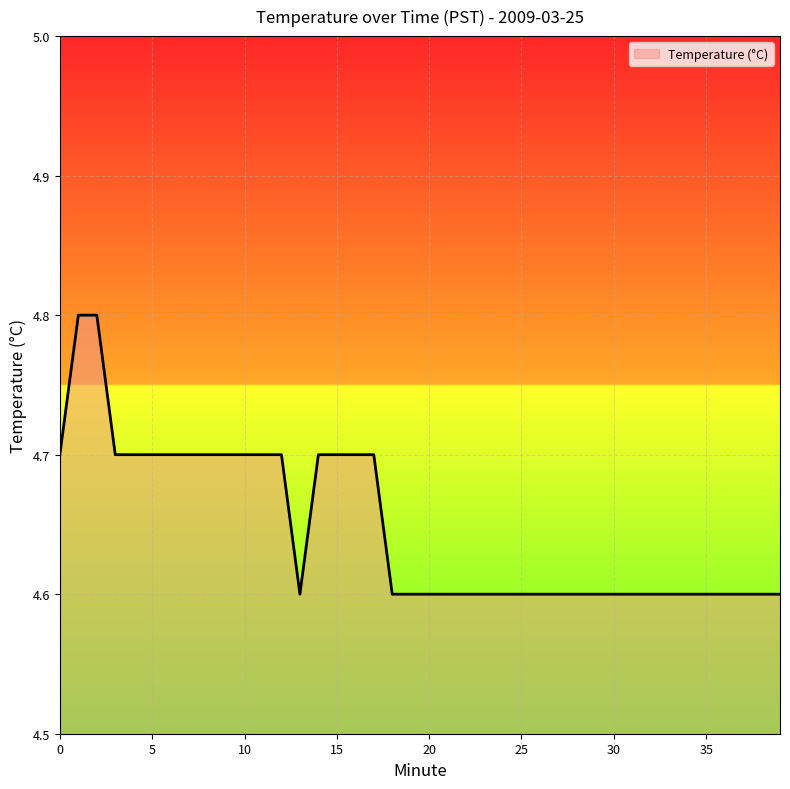

What is the minimum value shown in the chart?

4.6